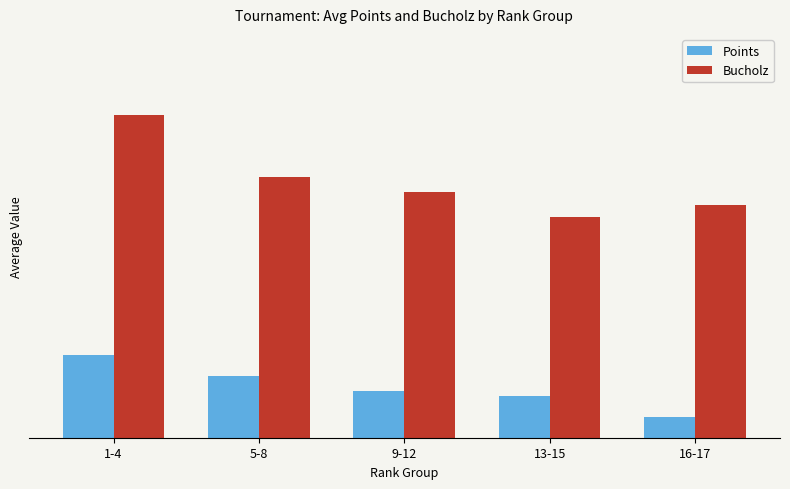

At which category is the sum across all series the highest?

1-4